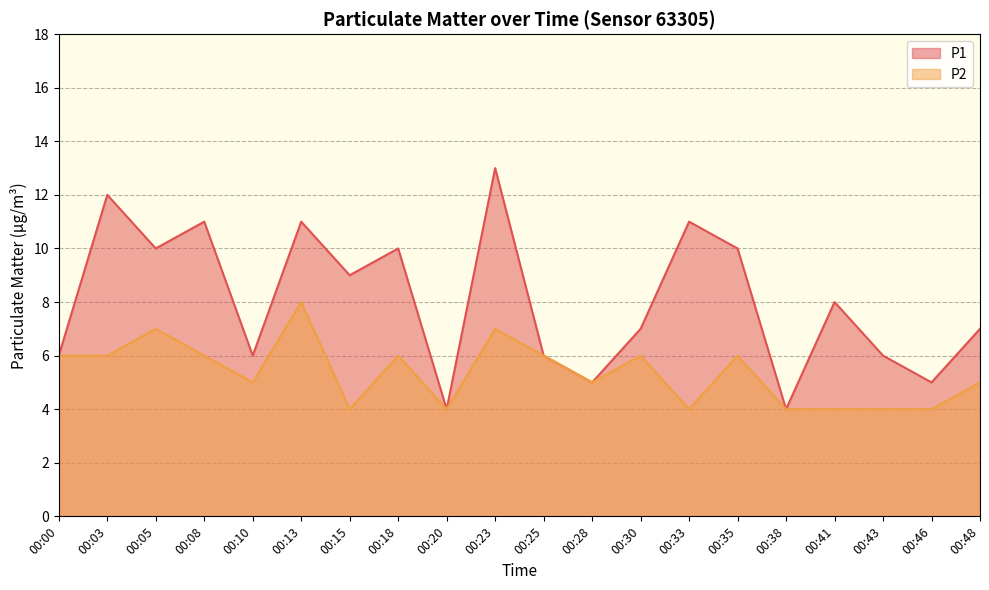

How many P1 values are between 6 and 11?

14